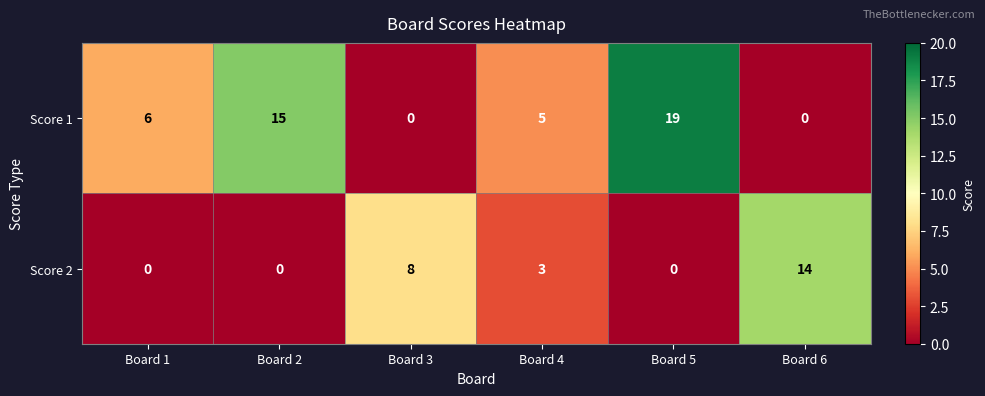

What is the average value of the Score 2 series?

4